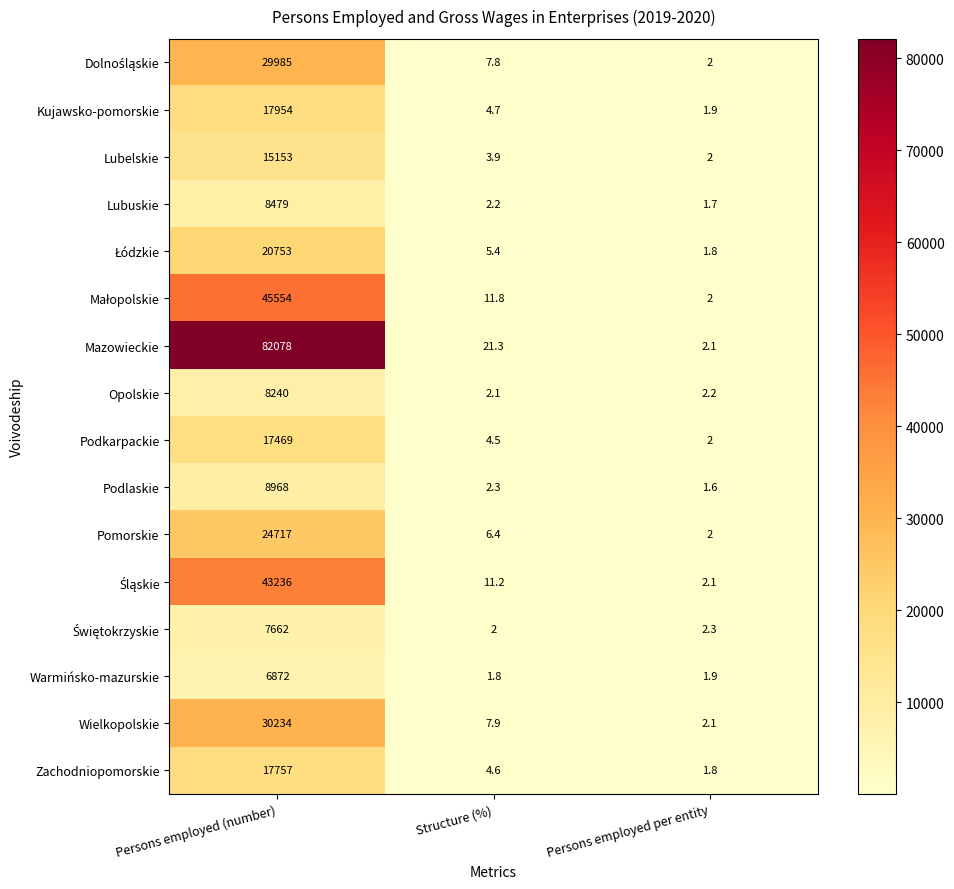

What is the greatest value displayed?

82078.0